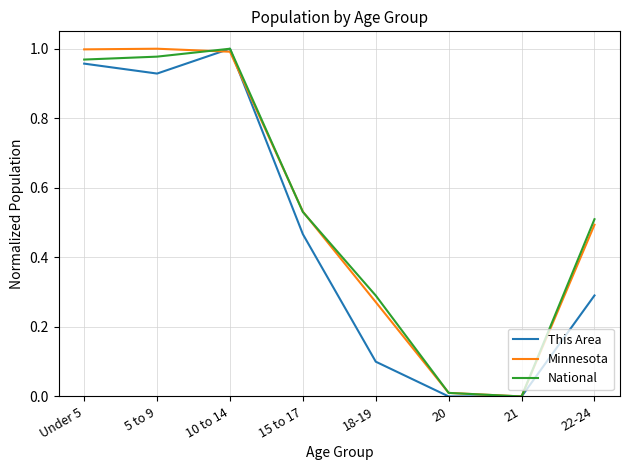

The Minnesota series shows 1.0 at 10 to 14. True or false?

True